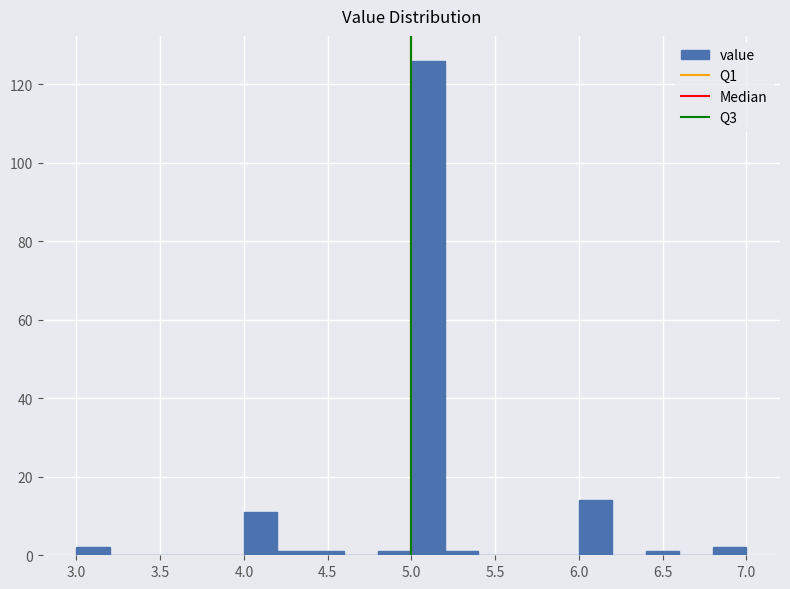

Reading left to right, list every bar in this chart as the range it spans on the x-axis followed by its height. The values are not printed on the chart, so give them approximately, as read against the axis.

3.0 to 3.2: 2
3.2 to 3.4: 0
3.4 to 3.6: 0
3.6 to 3.8: 0
3.8 to 4.0: 0
4.0 to 4.2: 12
4.2 to 4.4: under 2
4.4 to 4.6: under 2
4.6 to 4.8: 0
4.8 to 5.0: under 2
5.0 to 5.2: 126
5.2 to 5.4: under 2
5.4 to 5.6: 0
5.6 to 5.8: 0
5.8 to 6.0: 0
6.0 to 6.2: 14
6.2 to 6.4: 0
6.4 to 6.6: under 2
6.6 to 6.8: 0
6.8 to 7.0: 2